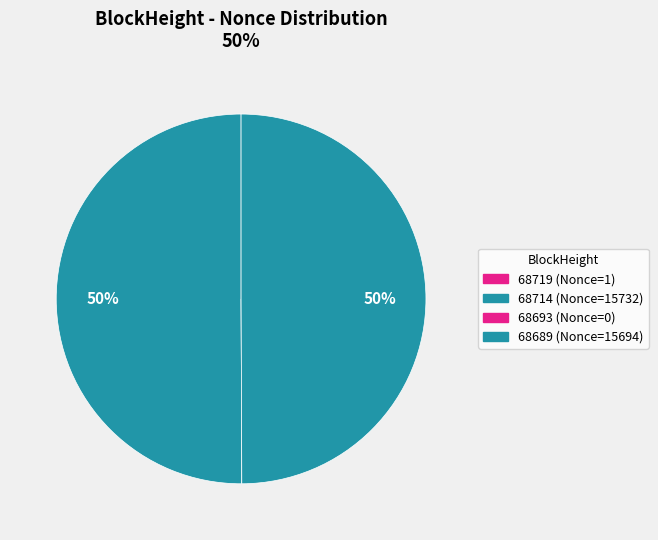

To the nearest percent, what is the combined percentage of 68693 and 68689?

50%